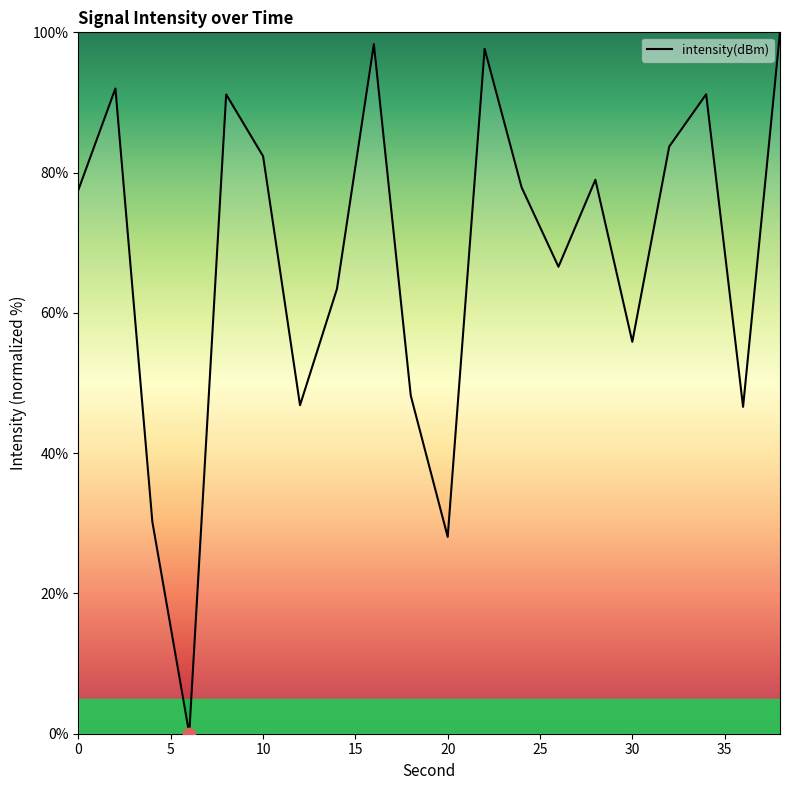

What is the difference between the maximum and minimum values?

100.0